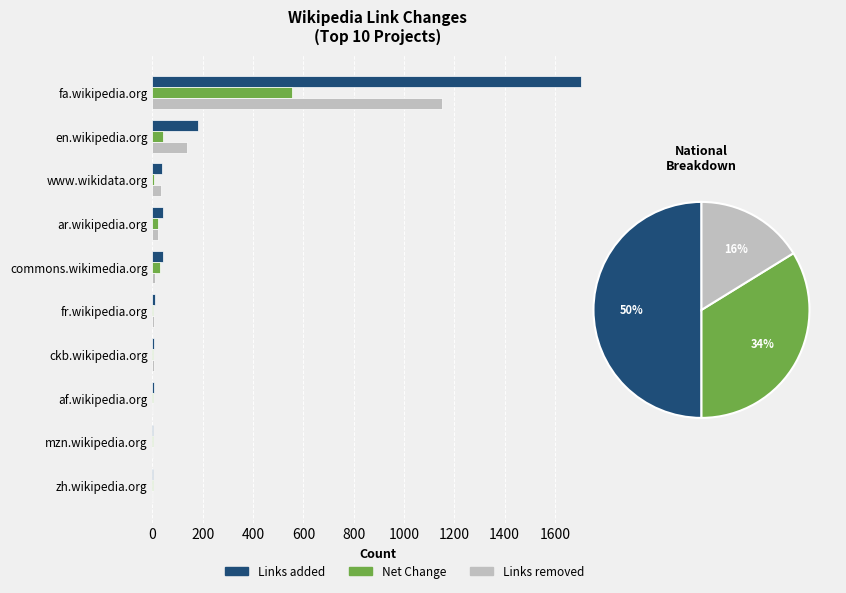

What are all the series names shown in the legend?

Links added, Links removed, Net Change